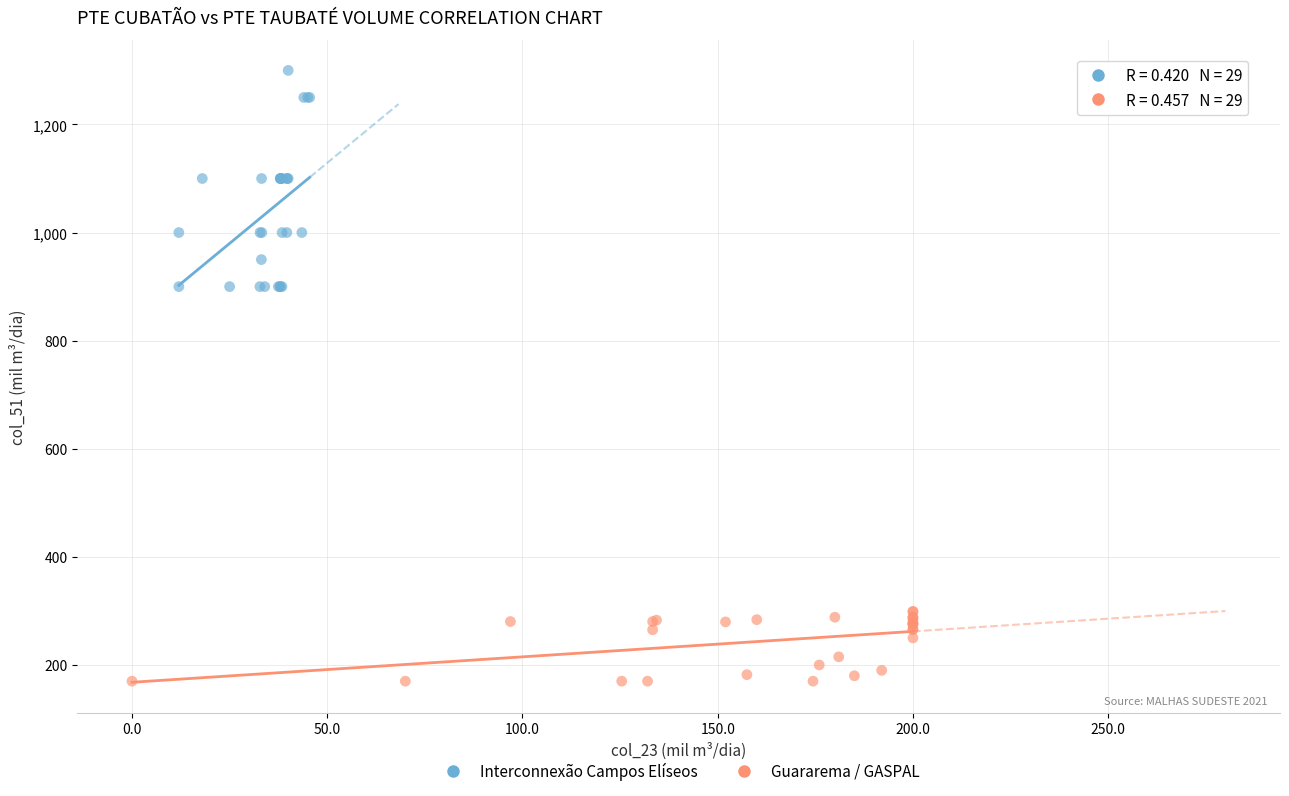

Which series contains the highest Y value?

Interconnexão Campos Elíseos